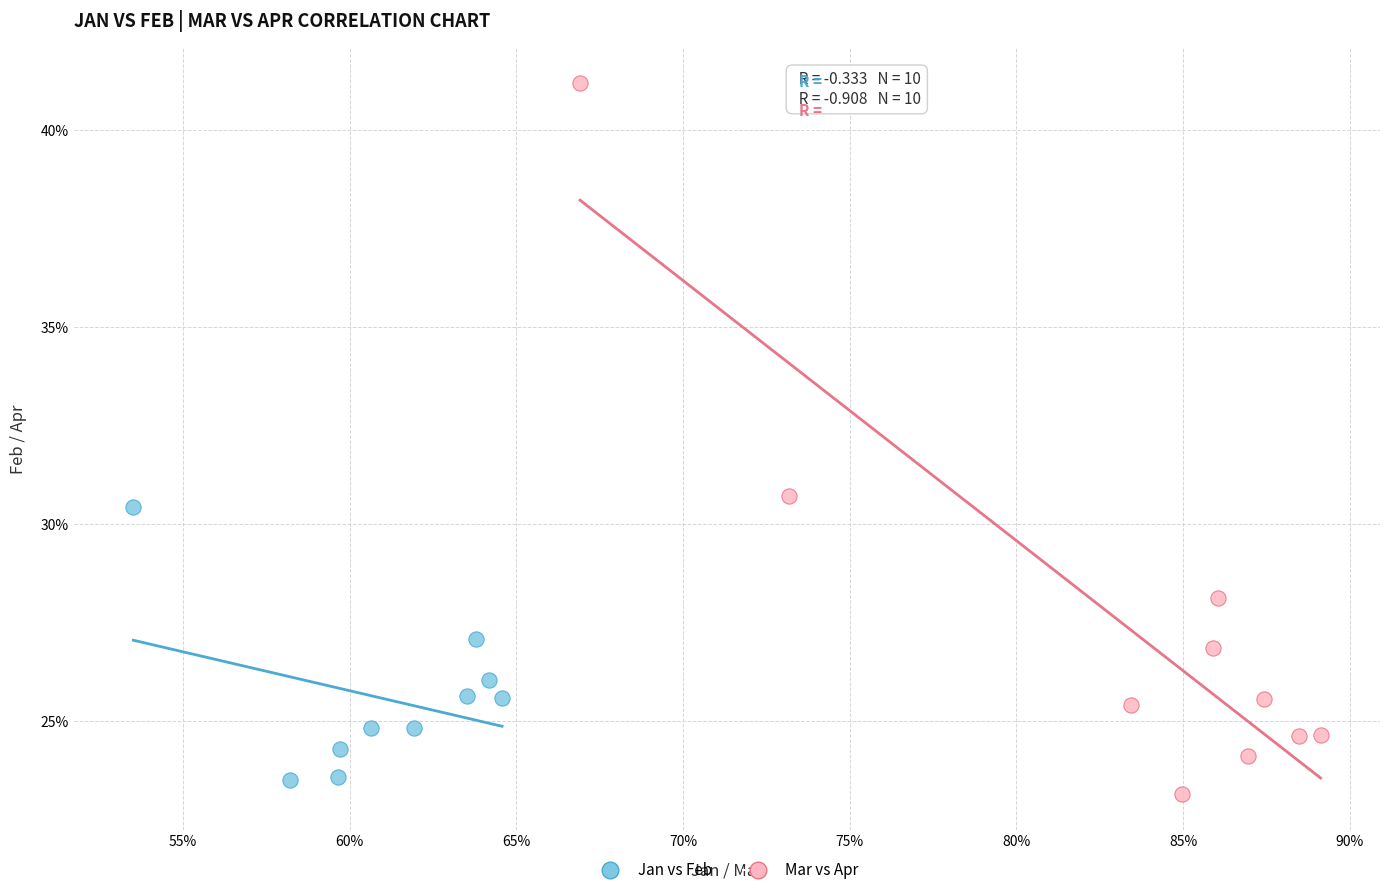

What are all the series names shown in the legend?

Jan vs Feb, Mar vs Apr